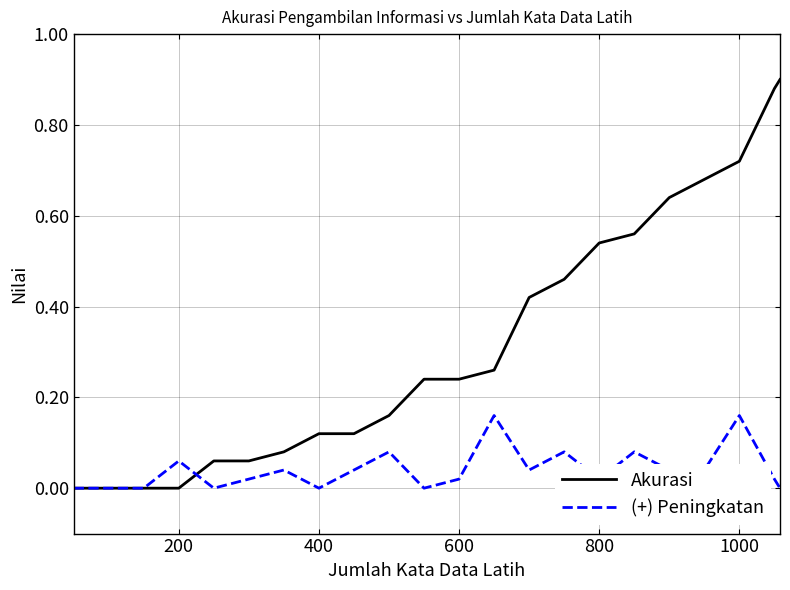

Which series has the largest range (max minus min)?

Akurasi